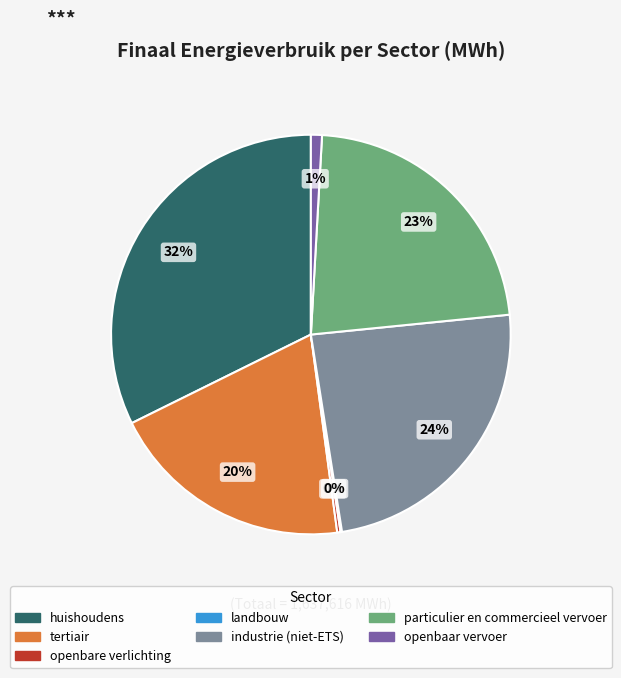

Between openbaar vervoer and huishoudens, which is larger?

huishoudens